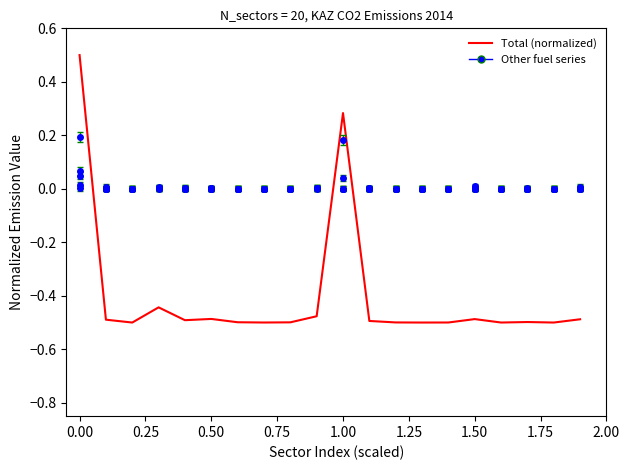

How many values are below 0?

18